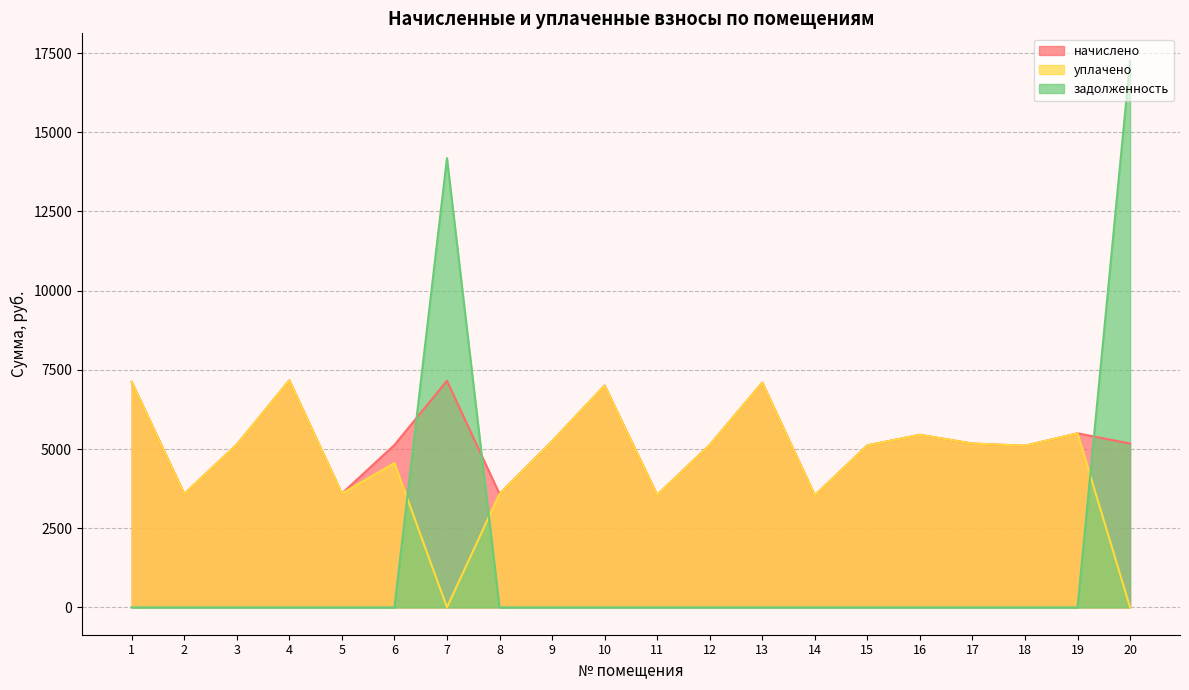

The задолженность series shows 0.0 at 8. True or false?

True